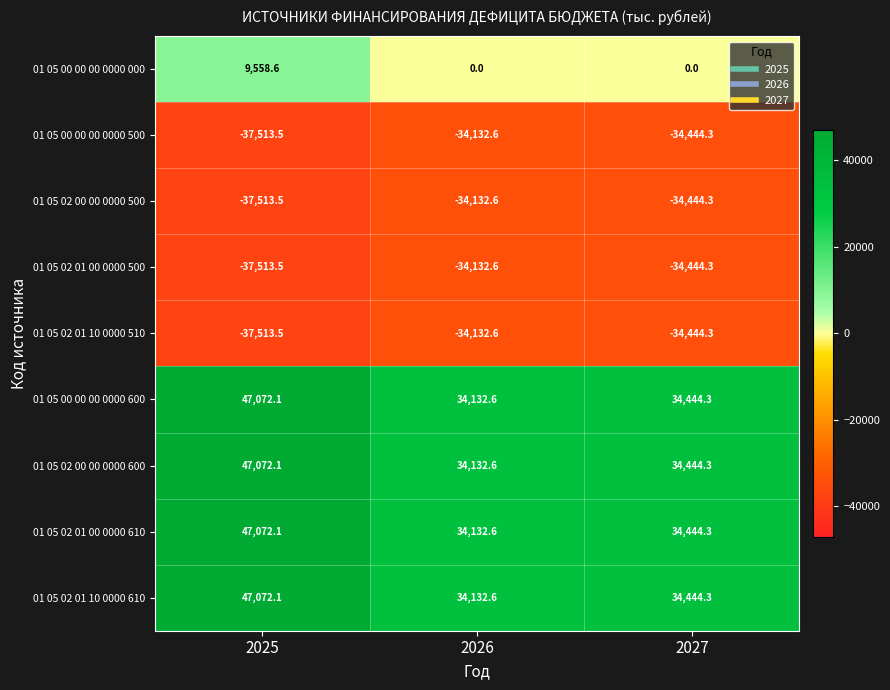

At how many categories does at least one series exceed 2158?

3